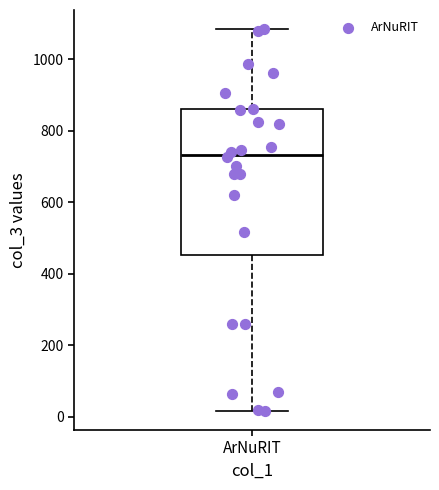

Read this box plot against the y-axis: the position of the median line, the range covered by the box, and the ends of both whiskers. The values are not printed on the chart, so give them approximately, as read against the axis.

median 740, box 460 to 860, whiskers 20 to 1080